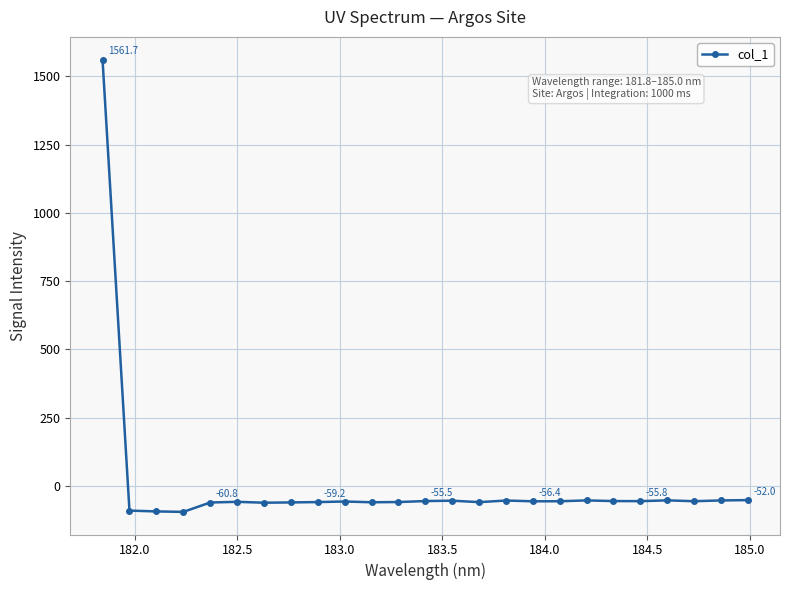

What is the value of the 1st point from the left?

1561.7